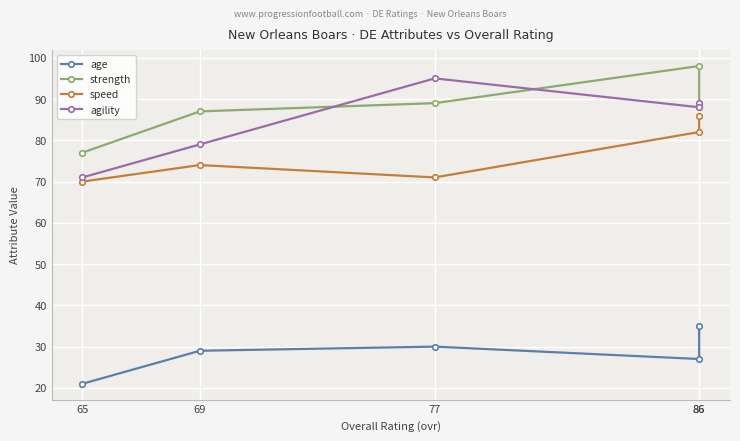

At which label is agility closest to 83?

69